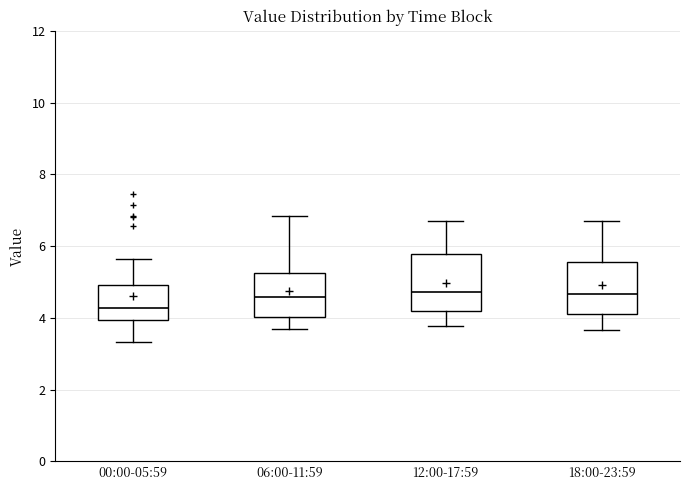

Where does the upper whisker of the box for 12:00-17:59 end on the y-axis? The values are not printed on the chart, so give them approximately, as read against the axis.

6.8